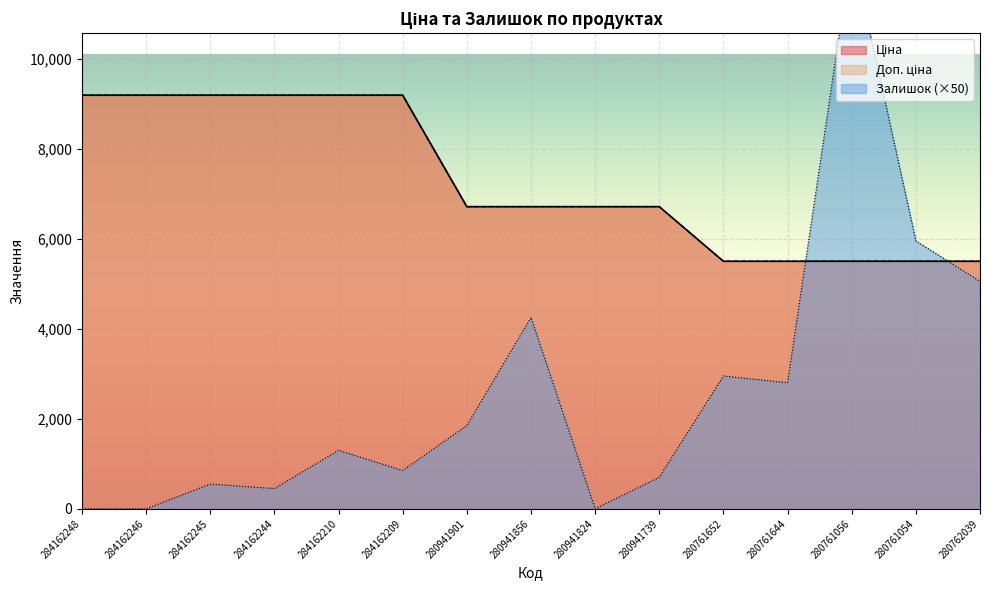

At how many categories does at least one series exceed 1541?

15